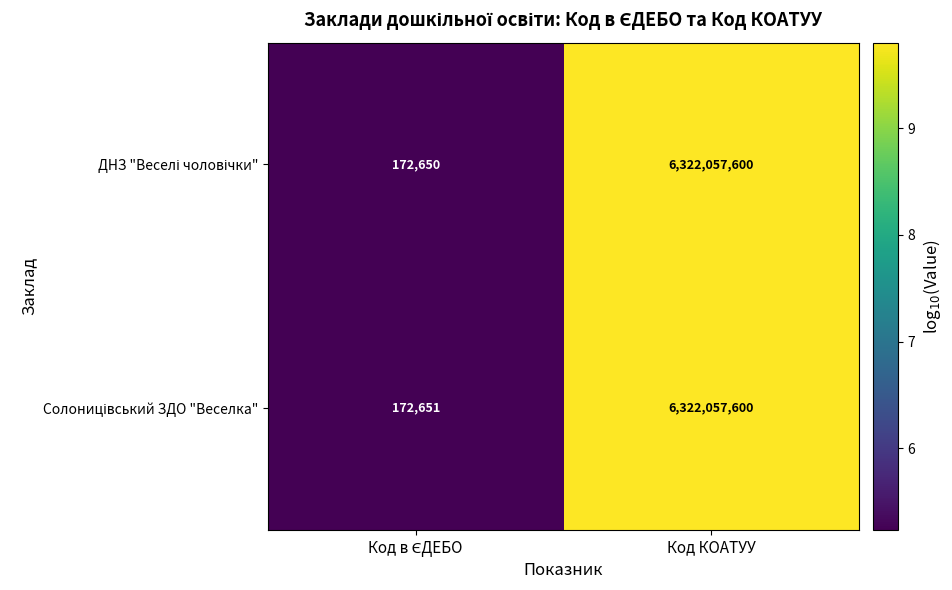

What is the total value across all series at Код КОАТУУ?

12644115200